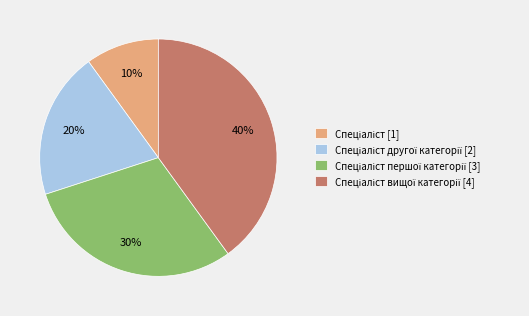

To the nearest percent, what is the average slice percentage?

25%